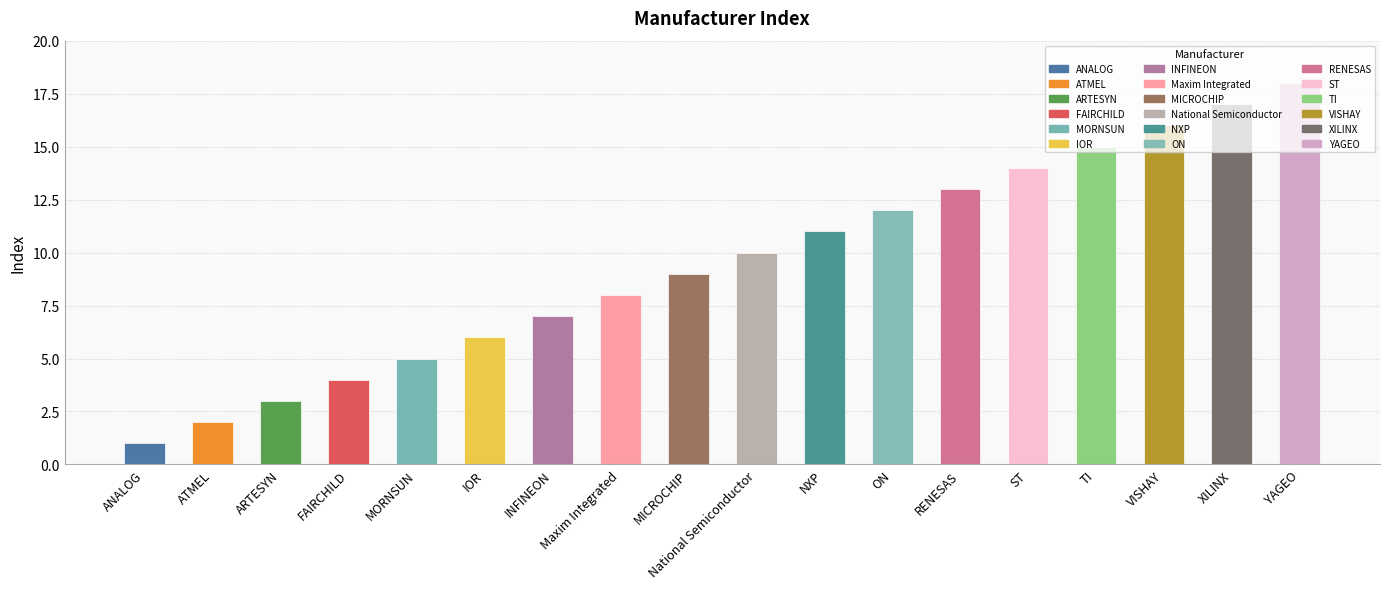

What is the difference between the values at MORNSUN and XILINX?

12